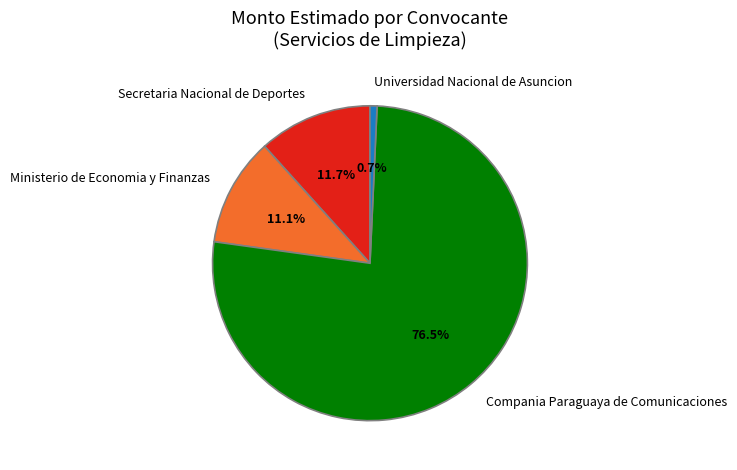

Is Ministerio de Economia y Finanzas the majority of the pie?

No